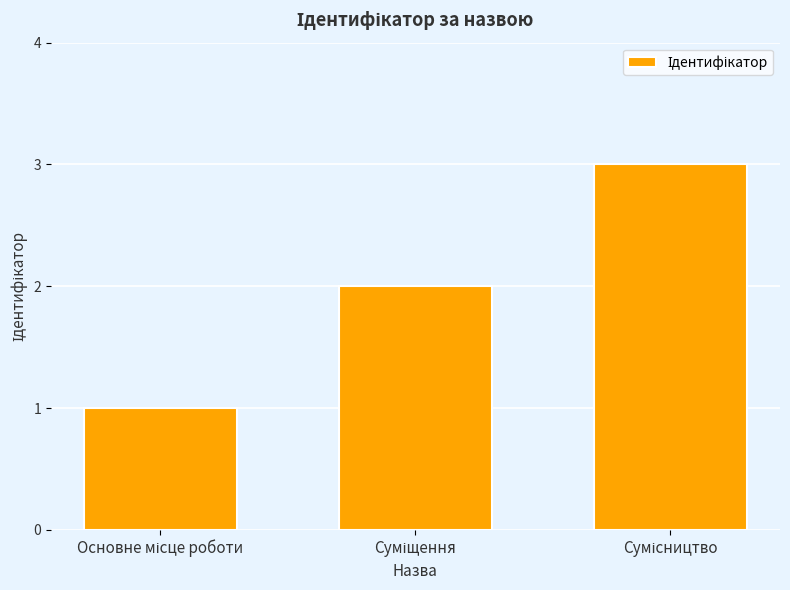

What is the maximum value shown in the chart?

3